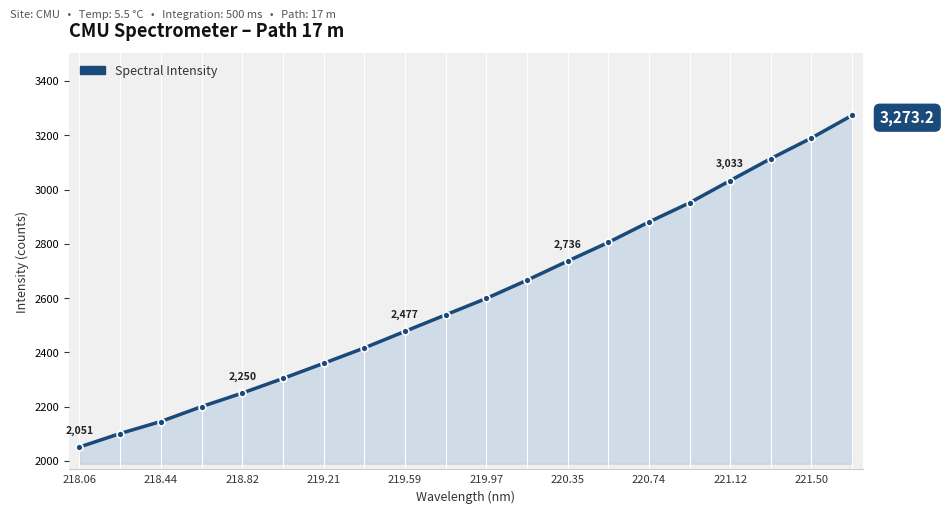

What is the greatest value displayed?

3273.2